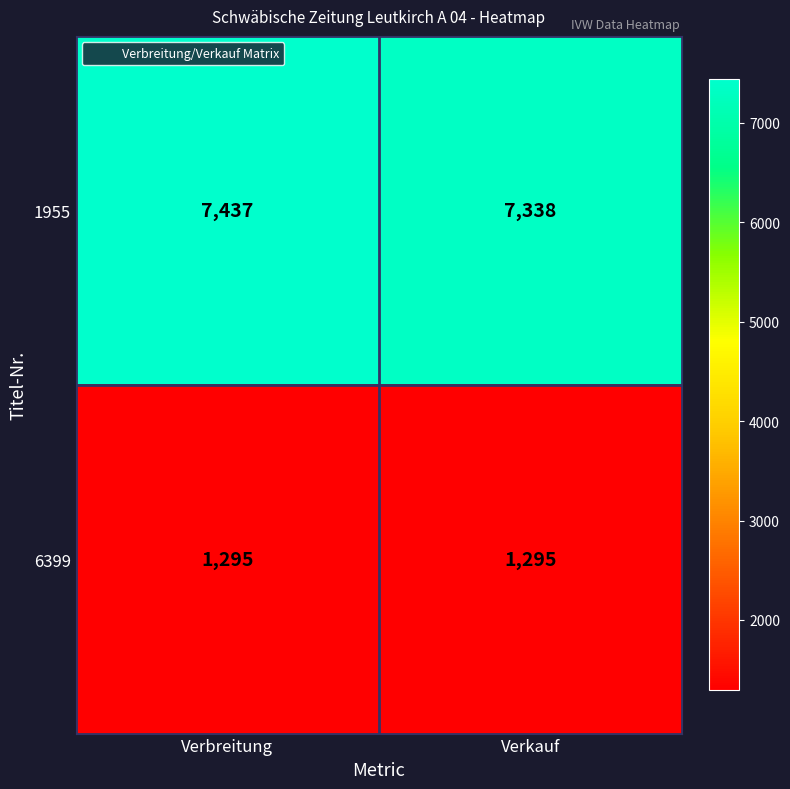

What is the sum of the 6399 values at Verbreitung and Verkauf?

2590